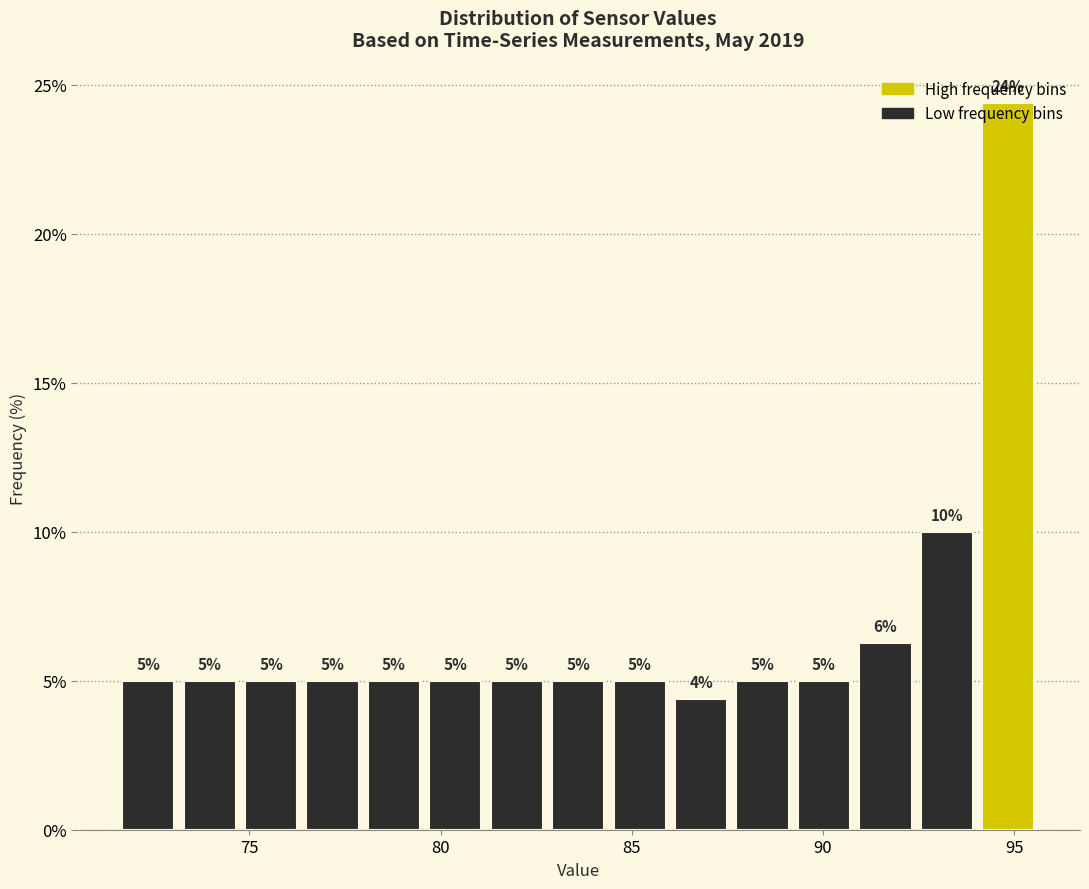

Around what value on the x-axis is the tallest bar? Give the approximate position of its centre, as read against the axis.

95.0